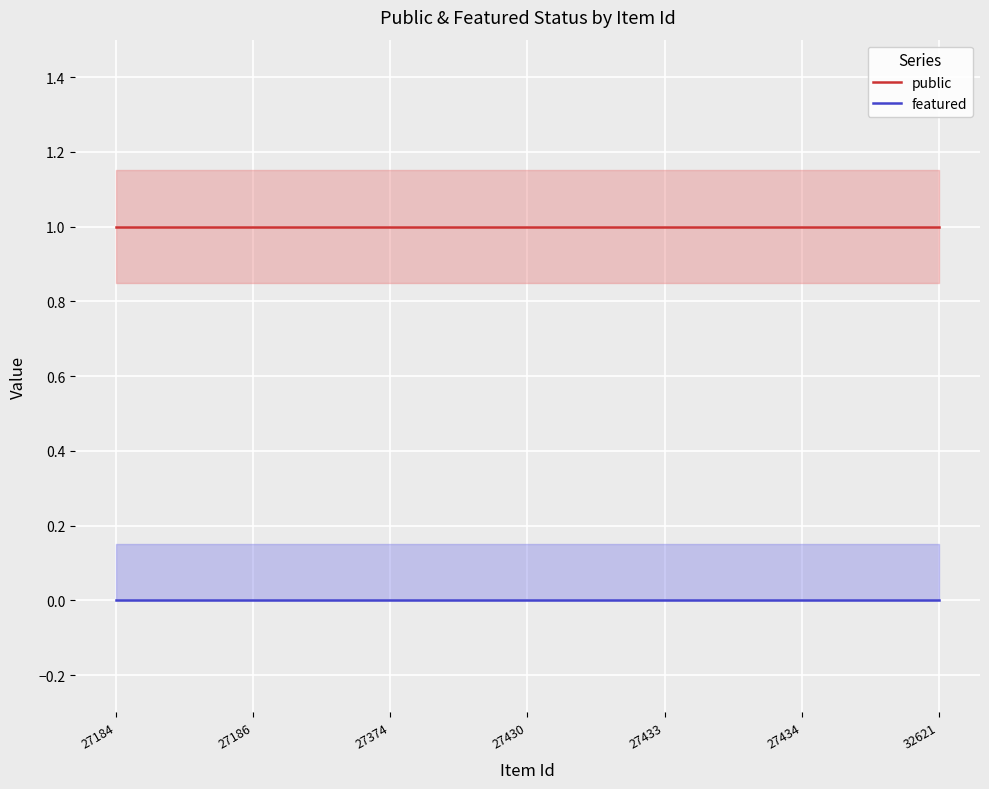

The featured series shows 0 at 27186. True or false?

True